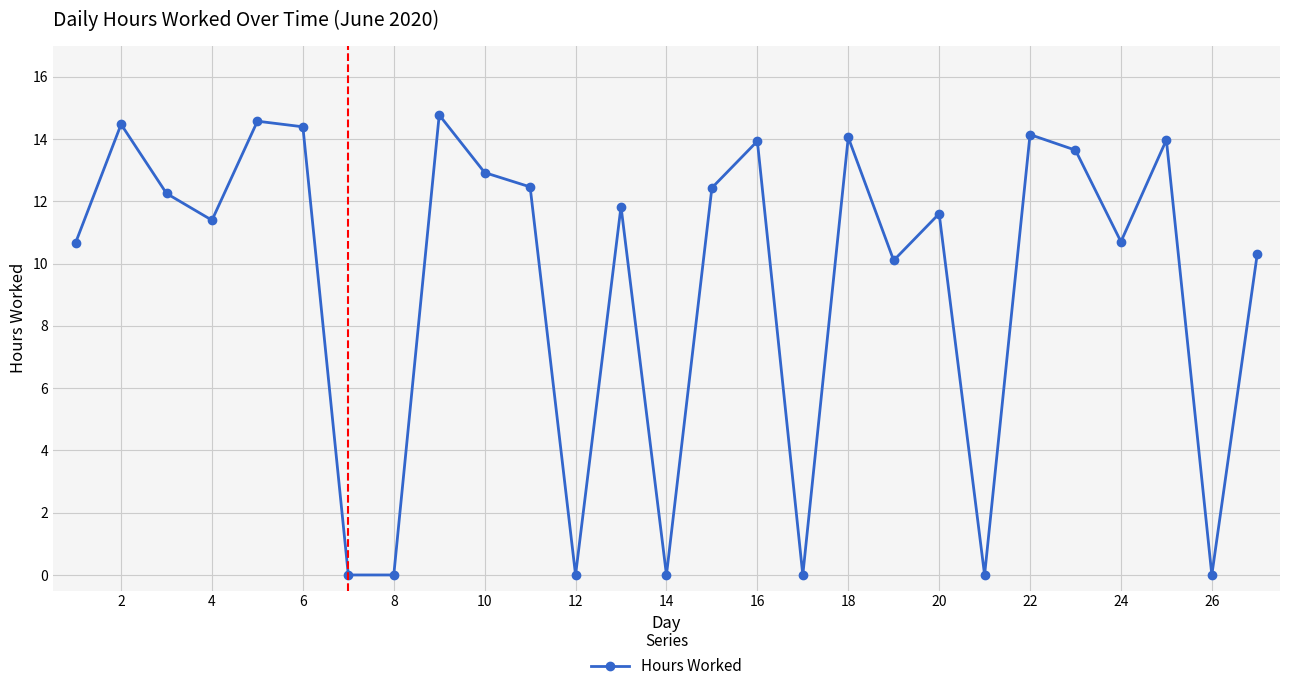

What is the value of the 18th point from the left?

14.1